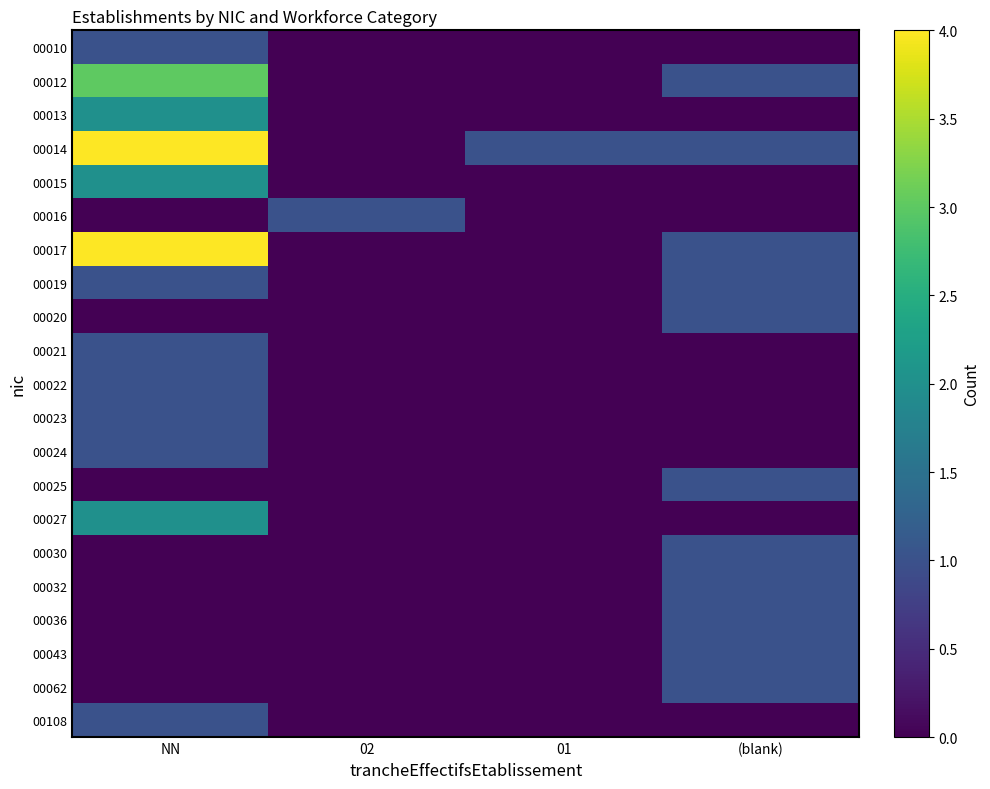

Reading left to right, transcribe all the data shown in this chart.

00010: NN=1	02=0	01=0	(blank)=0
00012: NN=3	02=0	01=0	(blank)=1
00013: NN=2	02=0	01=0	(blank)=0
00014: NN=4	02=0	01=1	(blank)=1
00015: NN=2	02=0	01=0	(blank)=0
00016: NN=0	02=1	01=0	(blank)=0
00017: NN=4	02=0	01=0	(blank)=1
00019: NN=1	02=0	01=0	(blank)=1
00020: NN=0	02=0	01=0	(blank)=1
00021: NN=1	02=0	01=0	(blank)=0
00022: NN=1	02=0	01=0	(blank)=0
00023: NN=1	02=0	01=0	(blank)=0
00024: NN=1	02=0	01=0	(blank)=0
00025: NN=0	02=0	01=0	(blank)=1
00027: NN=2	02=0	01=0	(blank)=0
00030: NN=0	02=0	01=0	(blank)=1
00032: NN=0	02=0	01=0	(blank)=1
00036: NN=0	02=0	01=0	(blank)=1
00043: NN=0	02=0	01=0	(blank)=1
00062: NN=0	02=0	01=0	(blank)=1
00108: NN=1	02=0	01=0	(blank)=0